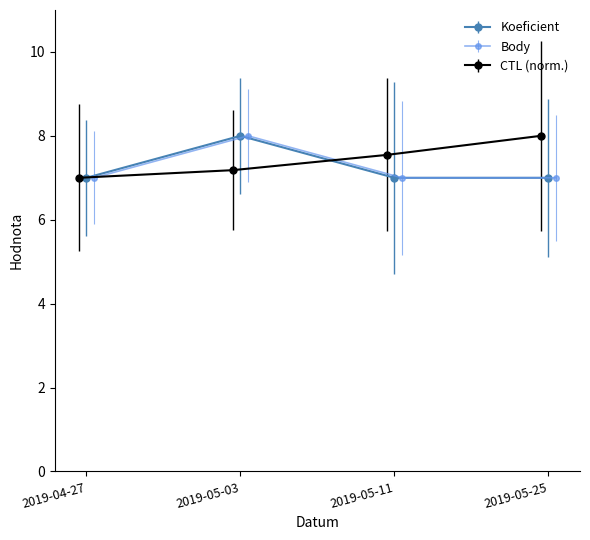

What is the value of the Koeficient point at the 2nd from the left?

8